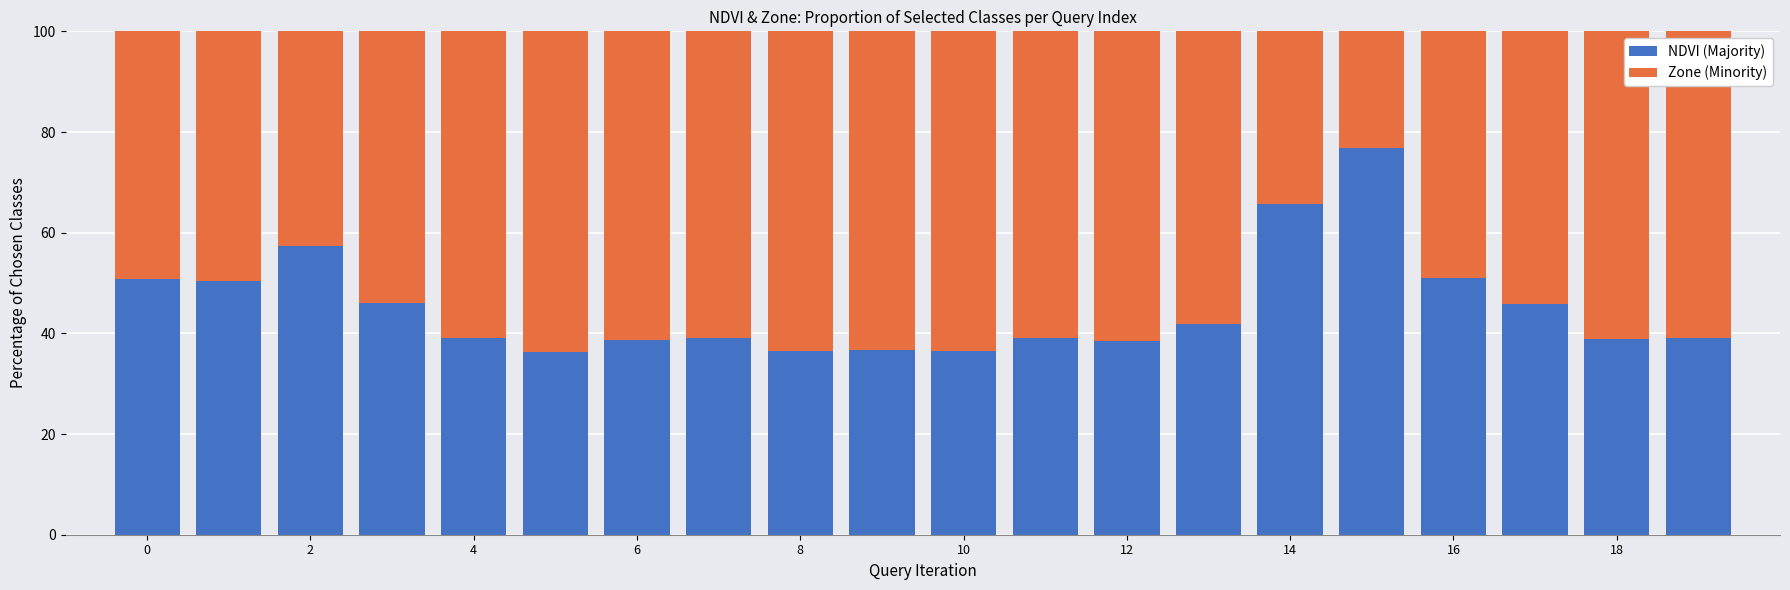

What is the lowest value of the NDVI (Majority) series?

36.2